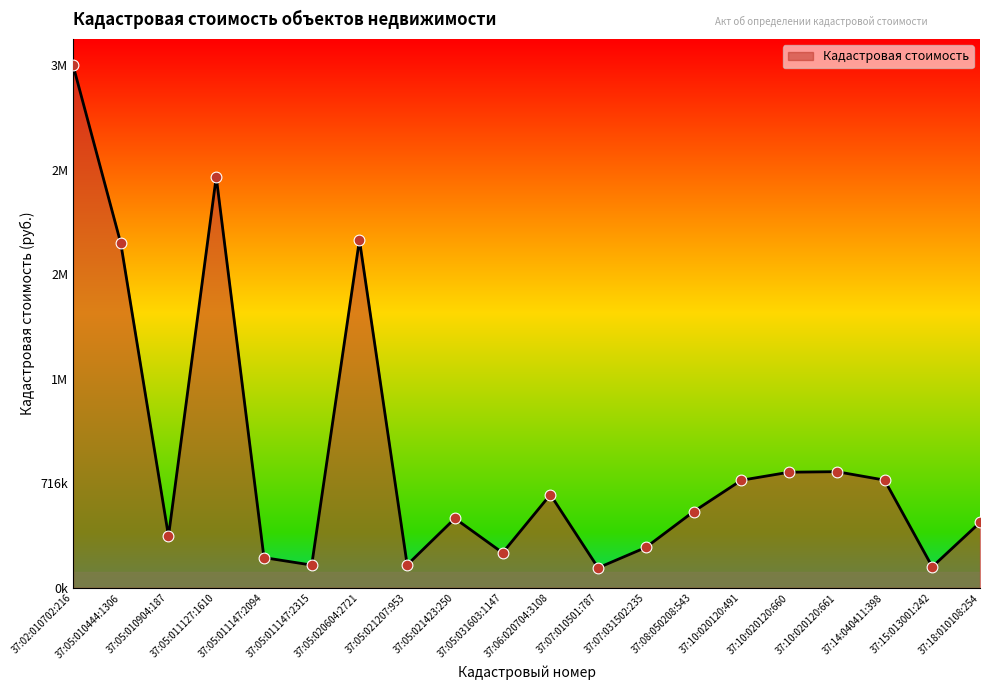

What is the change in value from 37:05:021207:953 to 37:06:020704:3108?

+481690.6